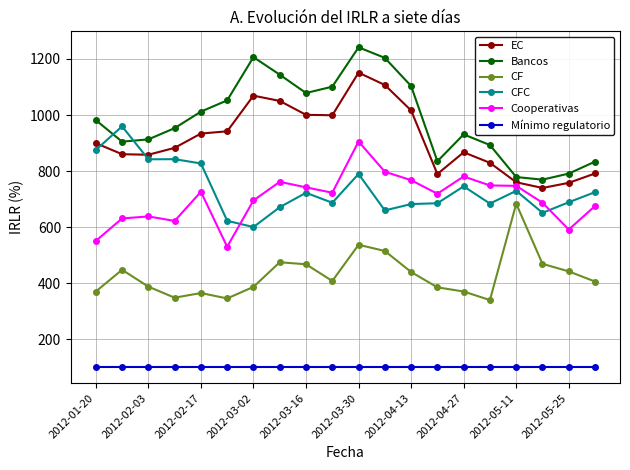

Does the chart display data point markers on the line(s)?

Yes